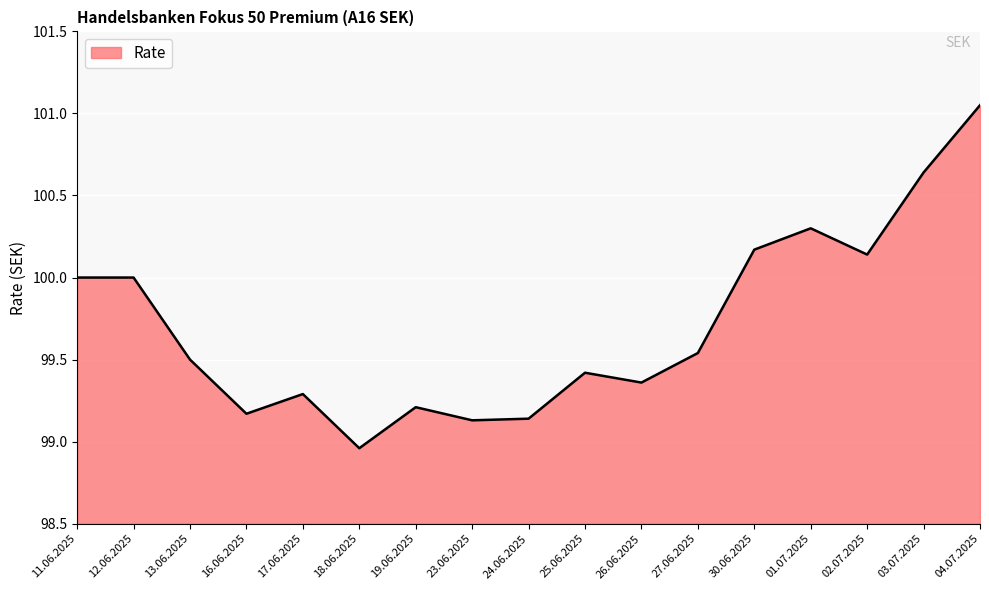

What position from the left is 02.07.2025?

15